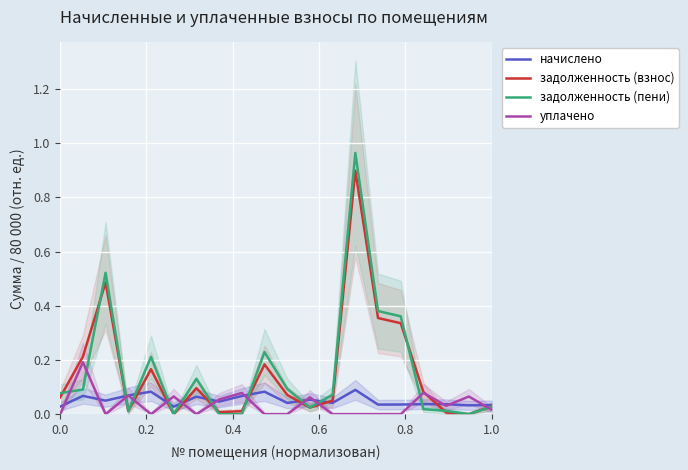

Reading left to right, extract all data points from this chart.

начислено: 0.0	0.1	0.1	0.1	0.1	0.0	0.1	0.0	0.1	0.1	0.0	0.1	0.0	0.1	0.0	0.0	0.0	0.0	0.0	0.0
задолженность (взнос): 0.1	0.2	0.5	0.0	0.2	0.0	0.1	0.0	0.0	0.2	0.1	0.0	0.1	0.9	0.4	0.3	0.1	0.0	0.0	0.0
задолженность (пени): 0.1	0.1	0.5	0.0	0.2	0.0	0.1	0.0	0.0	0.2	0.1	0.0	0.1	1.0	0.4	0.4	0.0	0.0	0.0	0.0
уплачено: 0.0	0.2	0.0	0.1	0.0	0.1	0.0	0.1	0.1	0.0	0.0	0.1	0.0	0.0	0.0	0.0	0.1	0.0	0.1	0.0